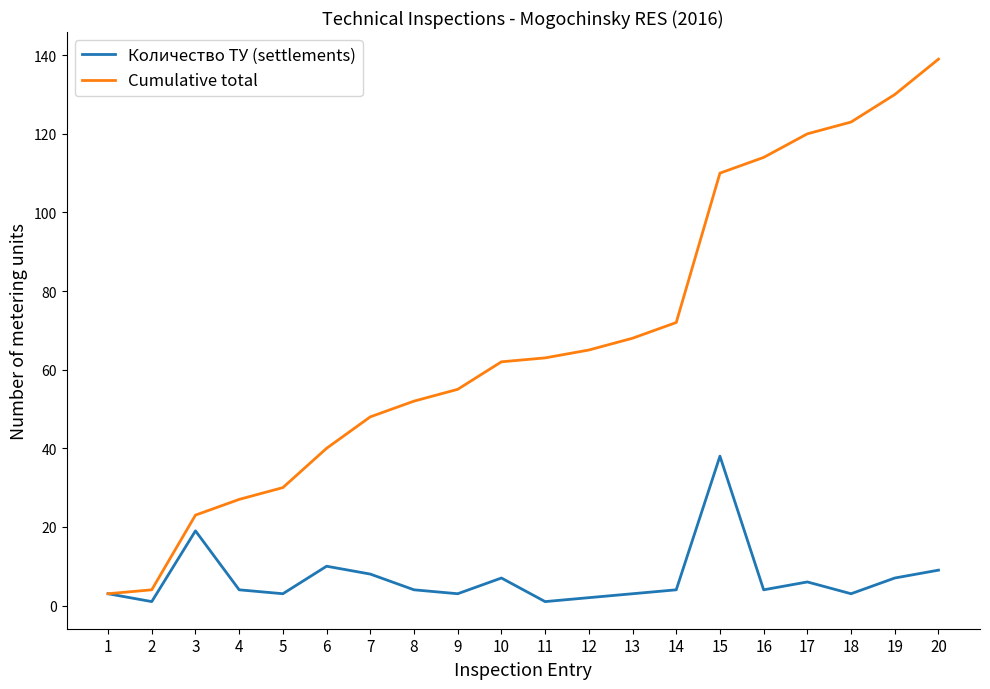

Reading left to right, what are all the values shown in this chart?

Количество ТУ (settlements): 3	1	19	4	3	10	8	4	3	7	1	2	3	4	38	4	6	3	7	9
Cumulative total: 3	4	23	27	30	40	48	52	55	62	63	65	68	72	110	114	120	123	130	139